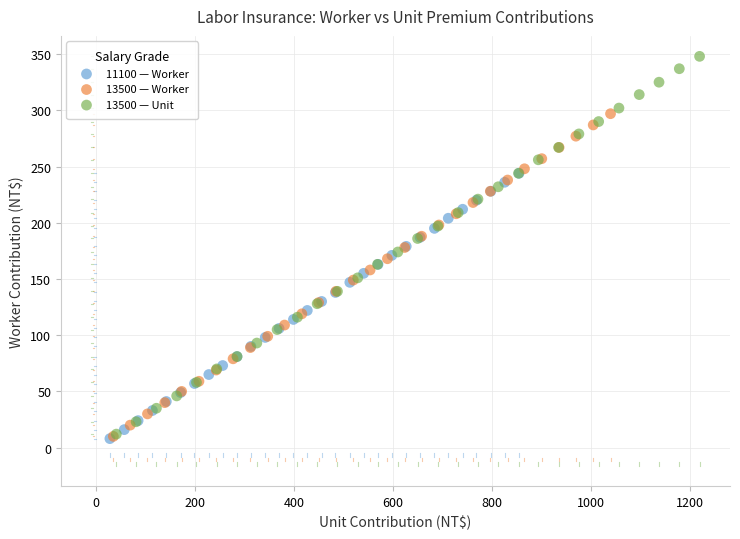

Which series reaches the maximum Y coordinate?

13500 — Unit